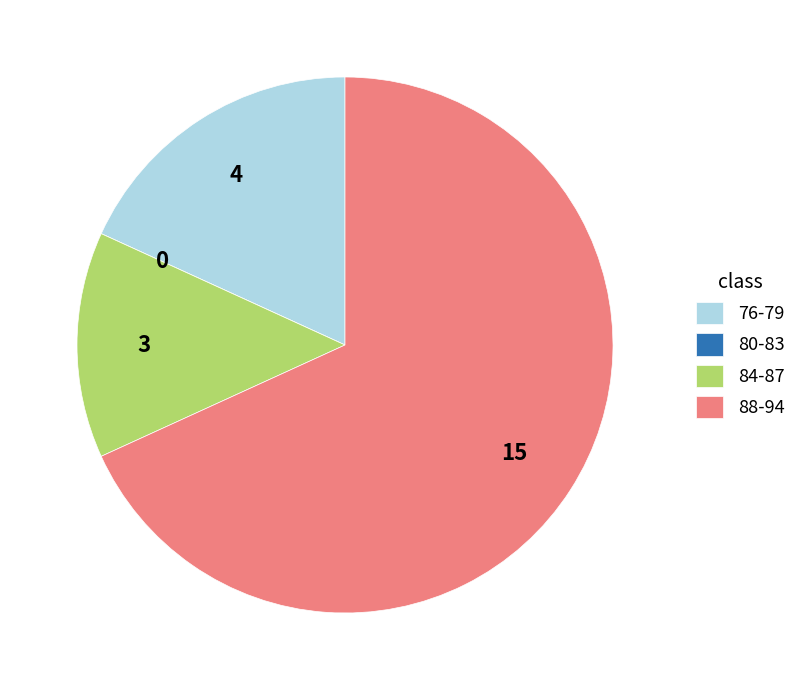

Is it true that 88-94 is 53% of the pie?

False